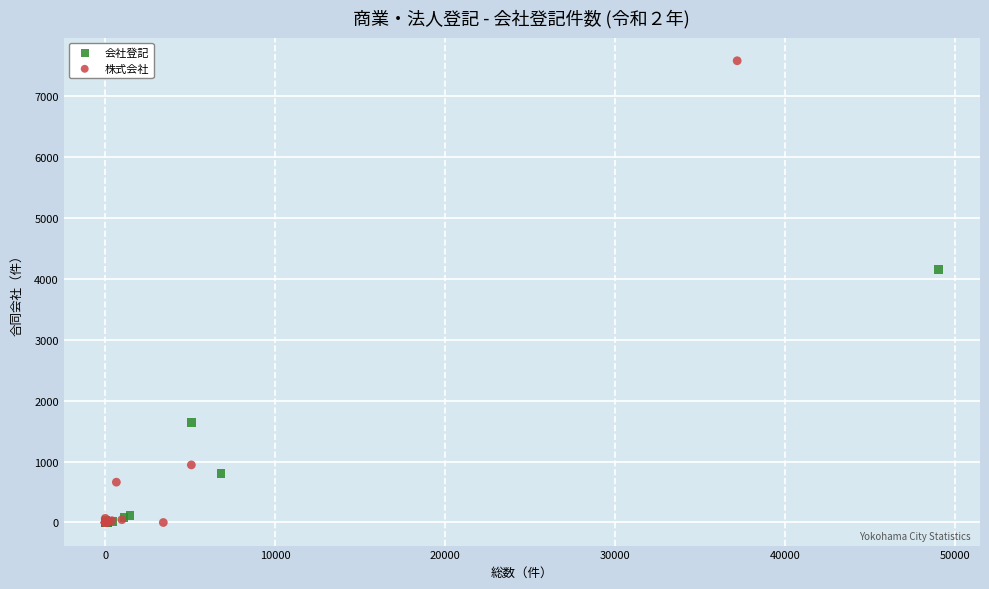

Which series has the largest Y range (max minus min)?

株式会社